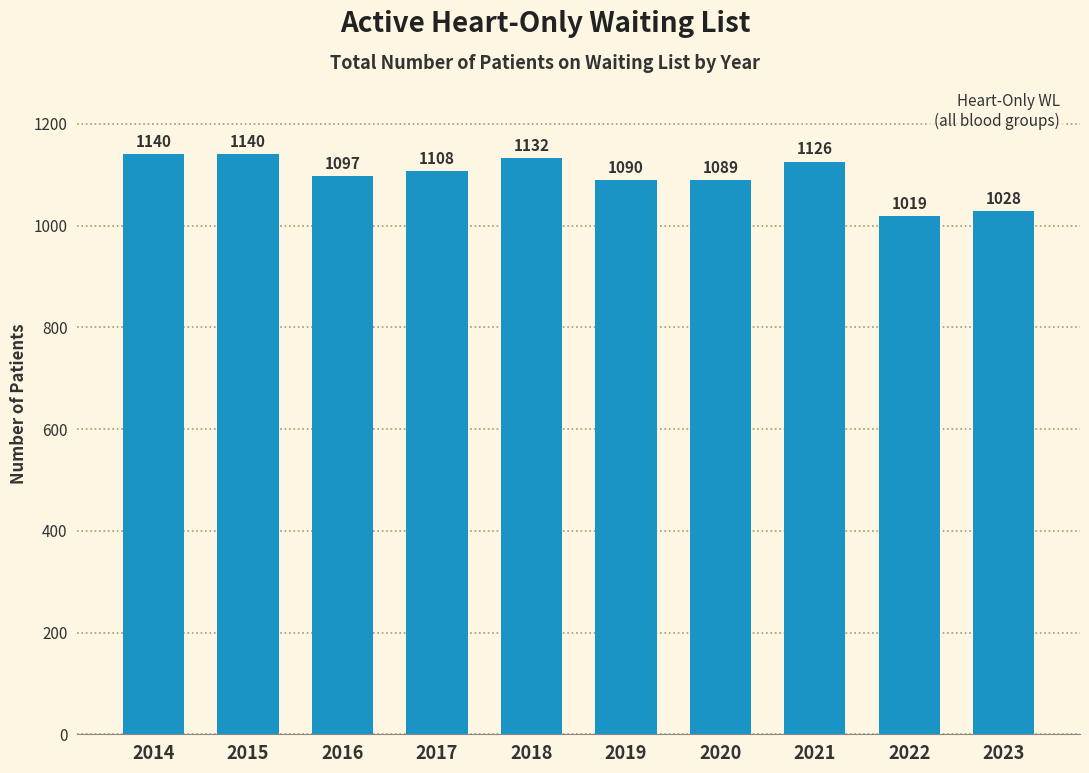

Reading left to right, transcribe all the data shown in this chart.

1140	1140	1097	1108	1132	1090	1089	1126	1019	1028